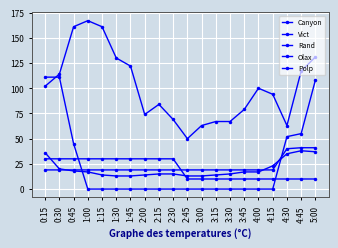

Is this an area chart (filled region under the line)?

No